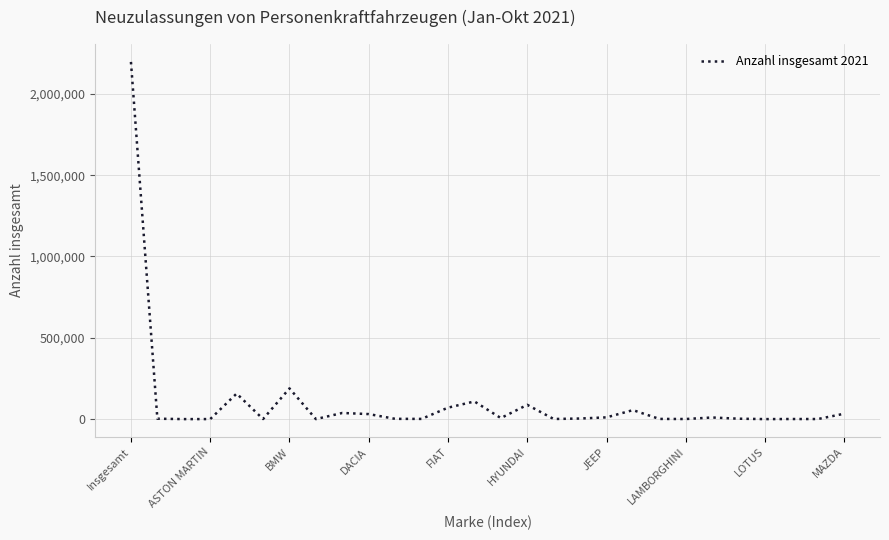

What is the difference between the maximum and minimum values?

2196079